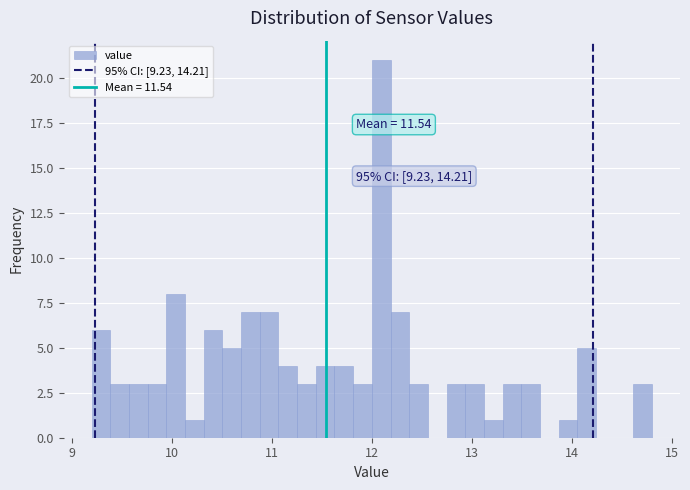

Around what value on the x-axis is the tallest bar? Give the approximate position of its centre, as read against the axis.

12.1